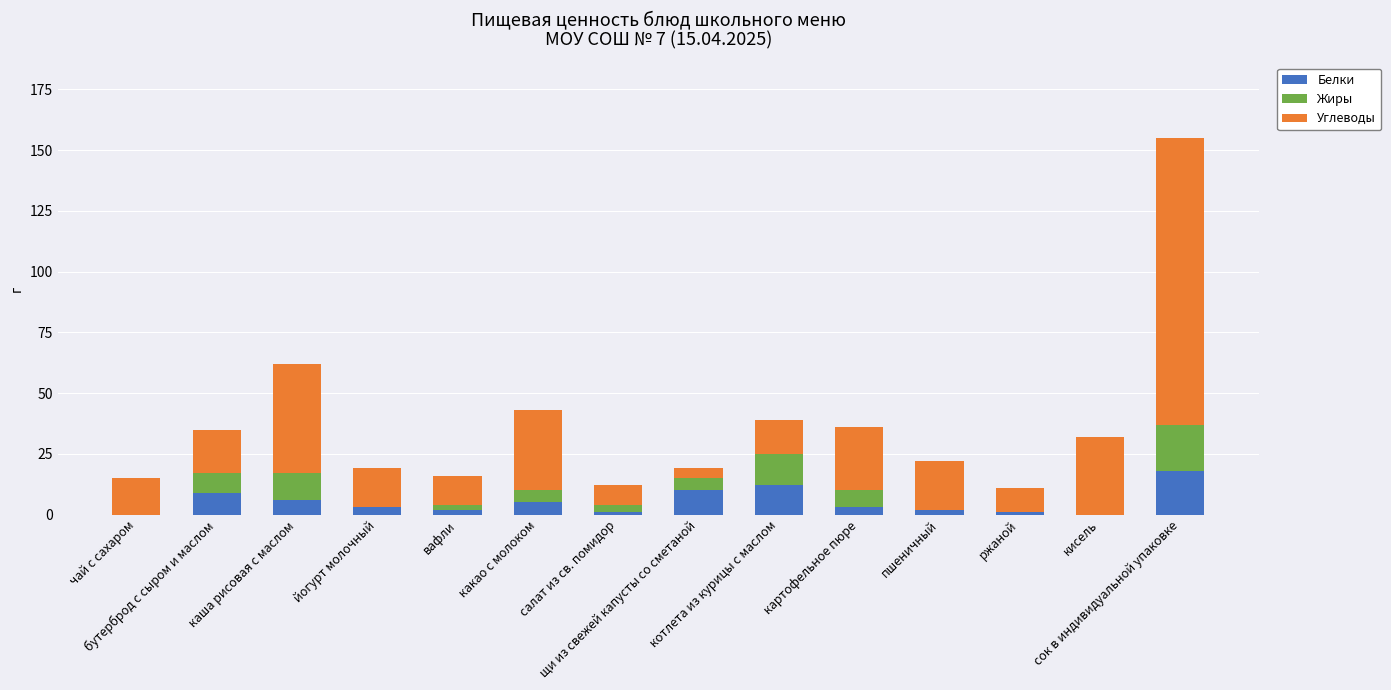

True or false: Белки has a value of 12 at котлета из курицы с маслом.

True